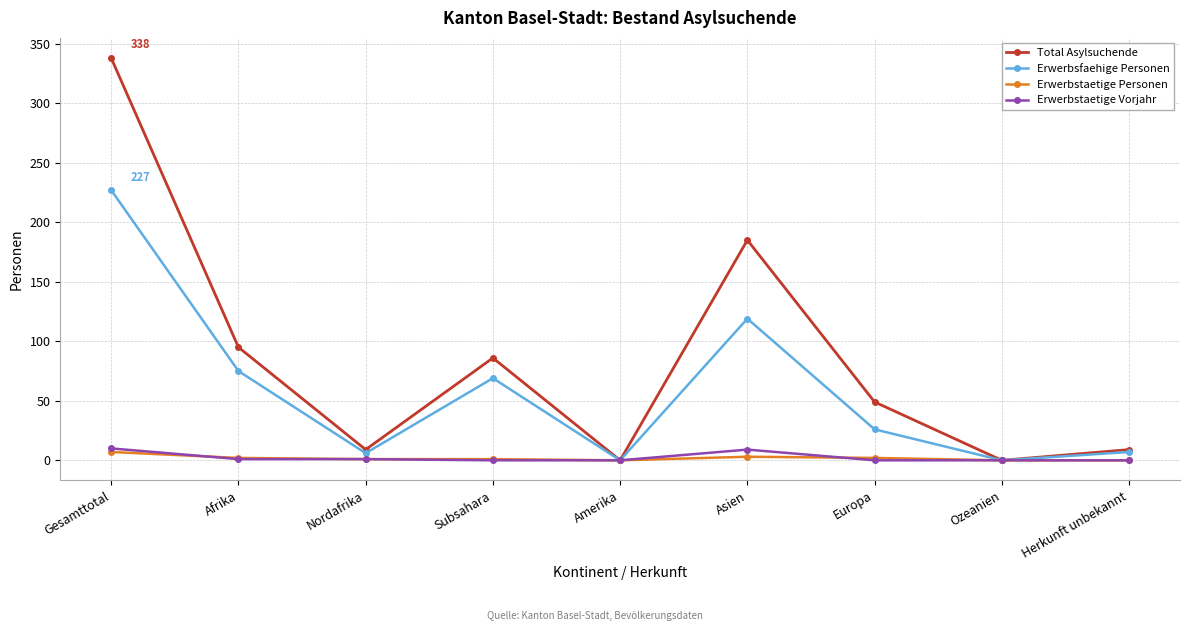

At which category does Erwerbsfaehige Personen reach its first local peak?

Subsahara